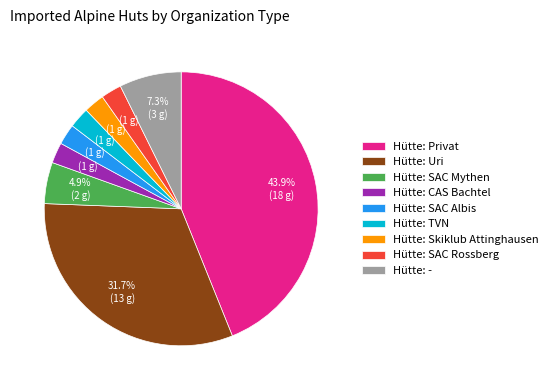

Is Hütte: Skiklub Attinghausen the majority of the pie?

No